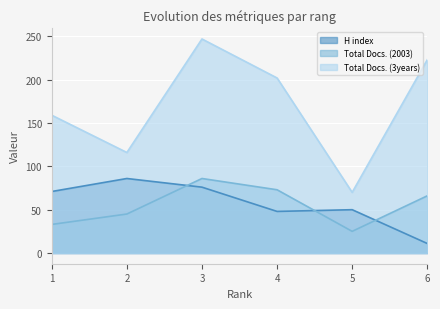

What is the smallest value displayed?

11